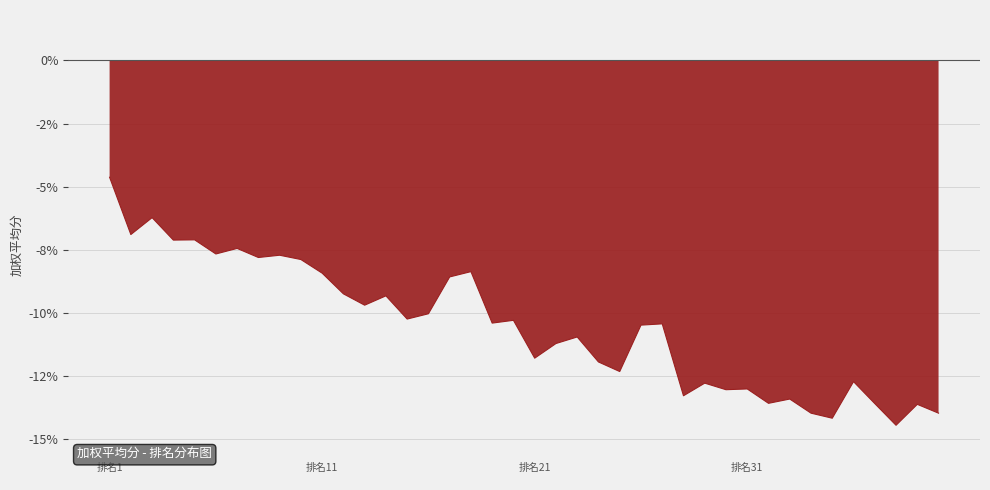

How many interior local peaks (higher than both neighbors) does the data have?

14